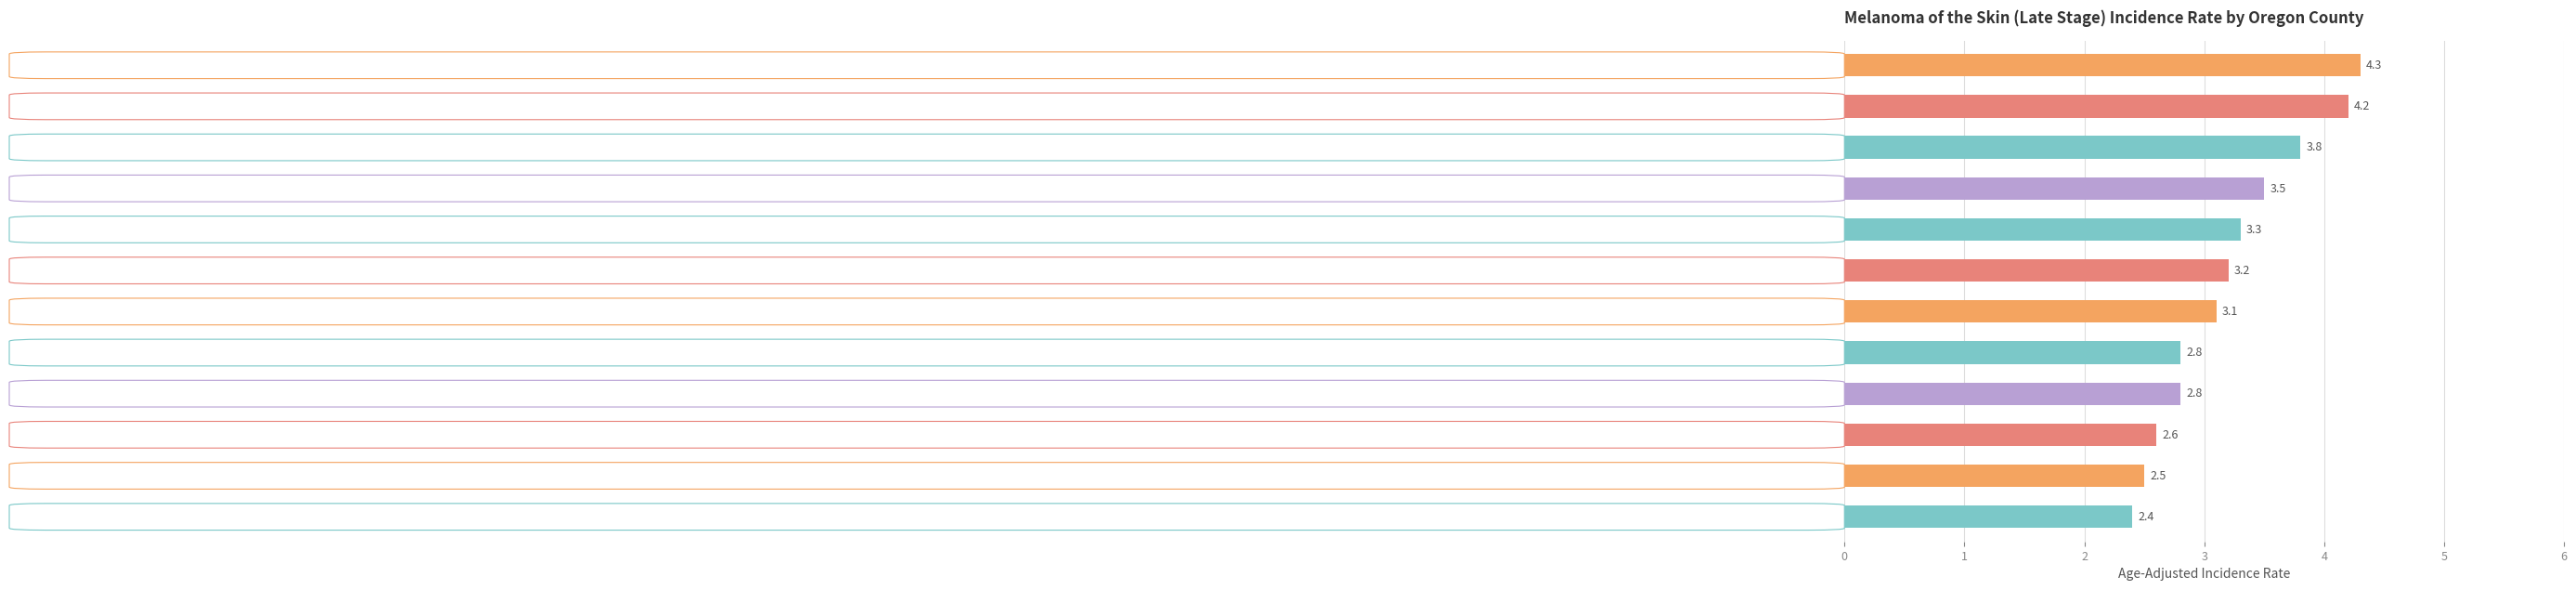

How many values are below 3?

5